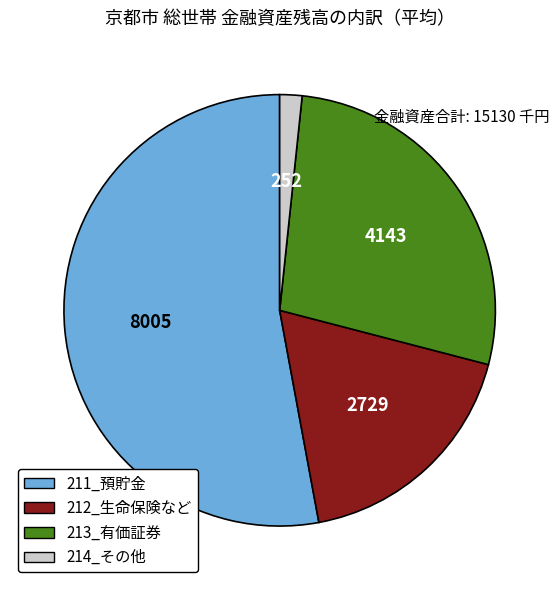

Between 213_有価証券 and 211_預貯金, which is larger?

211_預貯金